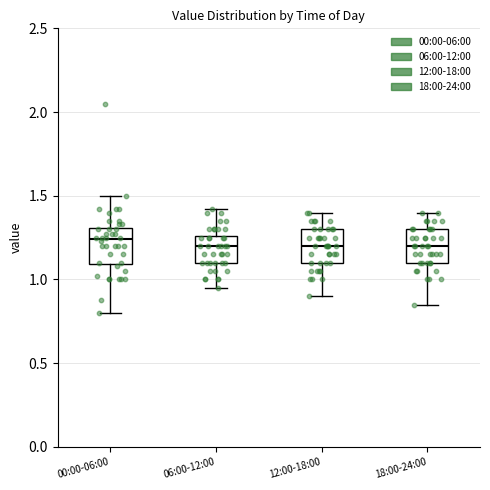

Reading left to right, read every box against the y-axis: the position of its median line, the range the box covers, and the ends of its whiskers. The values are not printed on the chart, so give them approximately, as read against the axis.

00:00-06:00: median 1.25, box 1.10 to 1.30, whiskers 0.80 to 1.50
06:00-12:00: median 1.20, box 1.10 to 1.25, whiskers 0.95 to 1.40
12:00-18:00: median 1.20, box 1.10 to 1.30, whiskers 0.90 to 1.40
18:00-24:00: median 1.20, box 1.10 to 1.30, whiskers 0.85 to 1.40